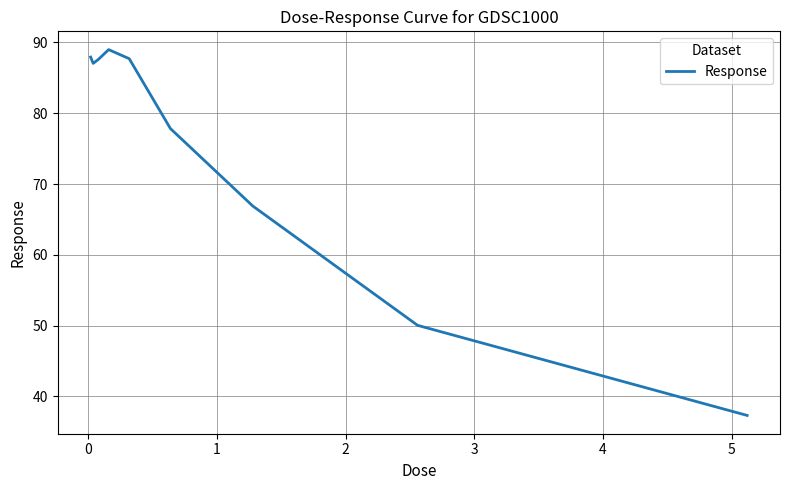

What is the minimum value shown in the chart?

37.3